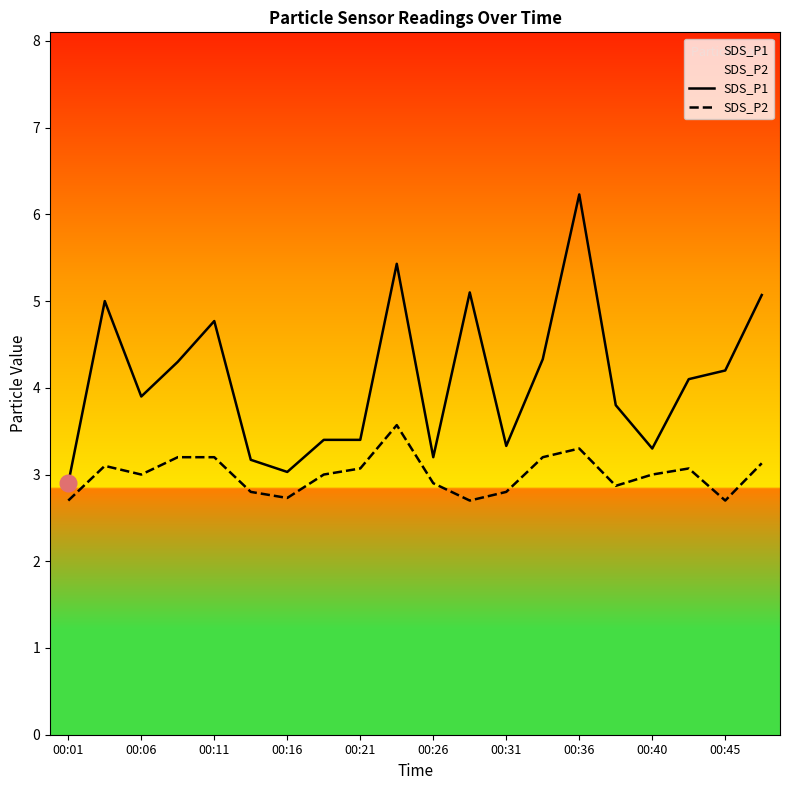

Rank the series by their average value, from lowest to highest.

SDS_P2, SDS_P1